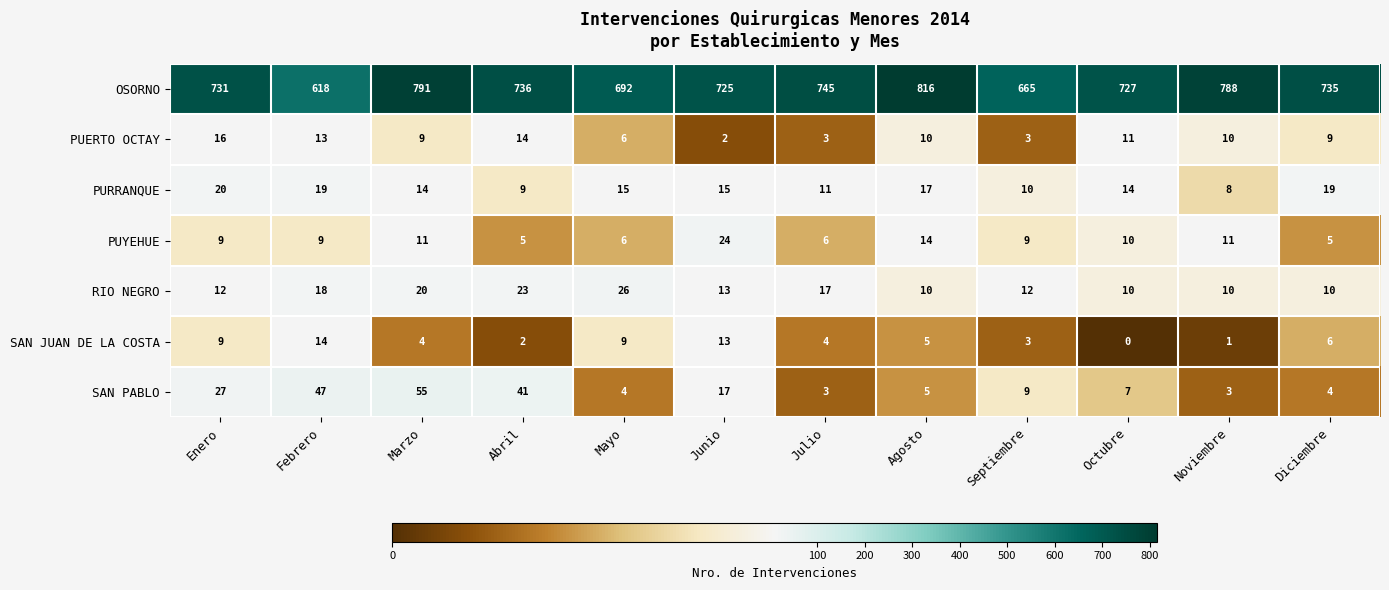

What is the difference between the maximum and minimum values in the RIO NEGRO series?

16